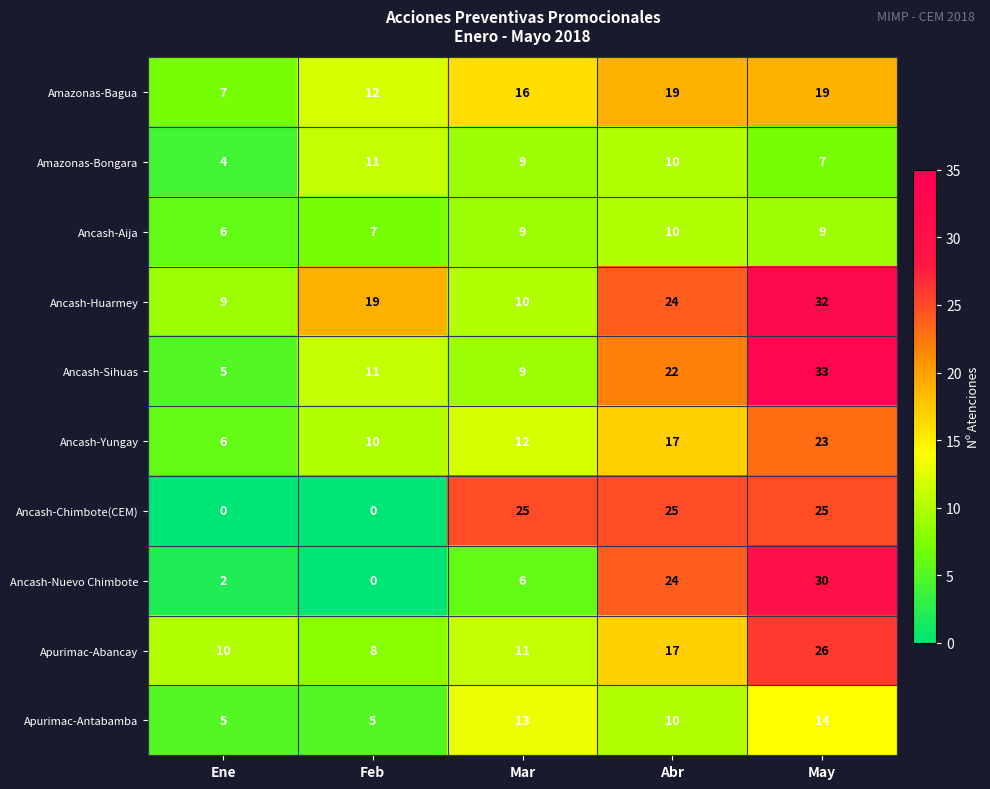

What is the greatest value displayed?

33